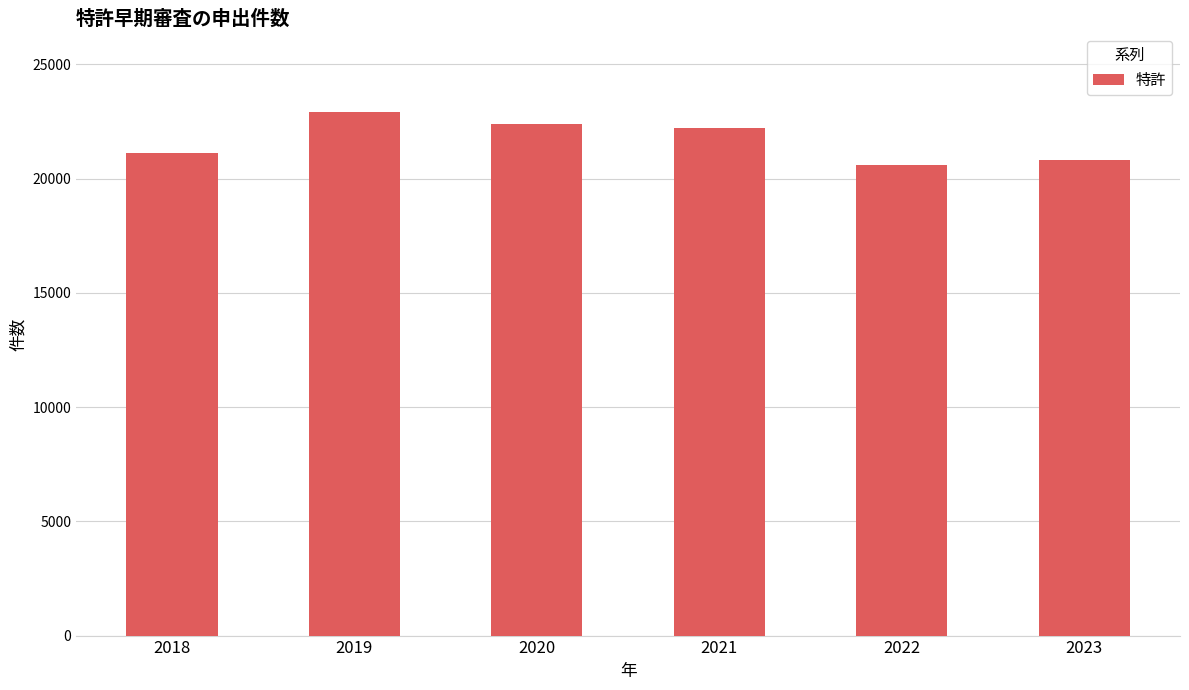

What is the difference between the maximum and minimum values?

2334